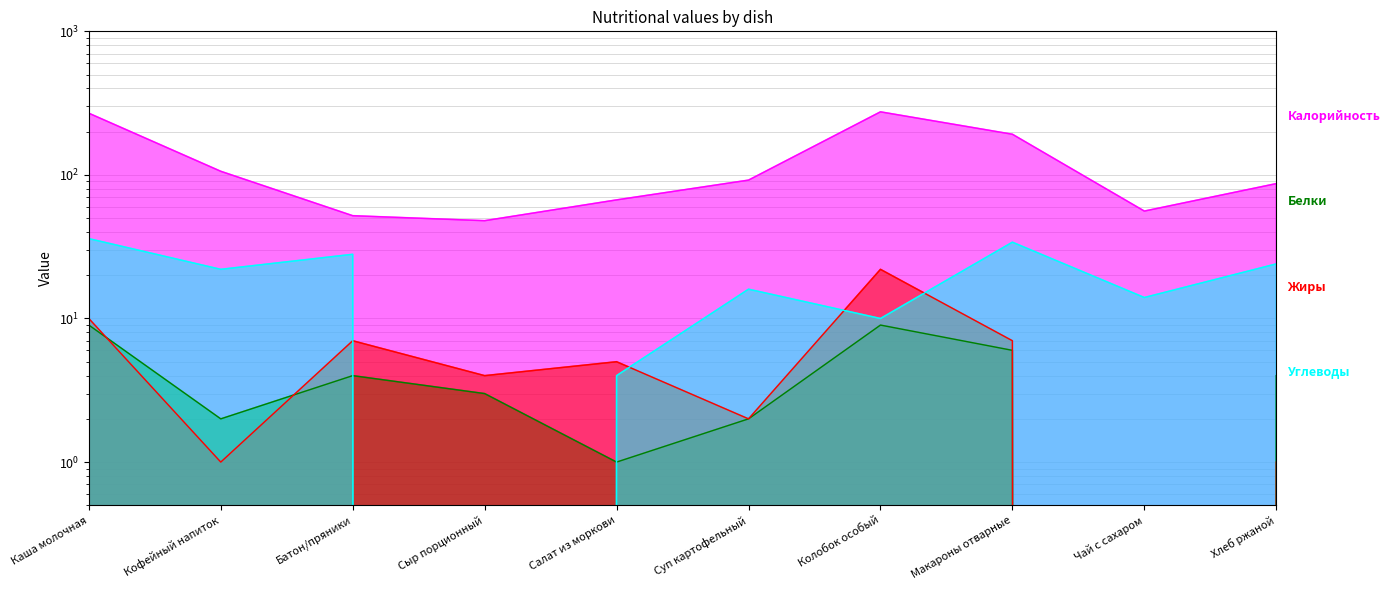

List the labels in order of Белки value, smallest first.

Чай с сахаром, Салат из моркови, Кофейный напиток, Суп картофельный, Сыр порционный, Батон/пряники, Хлеб ржаной, Макароны отварные, Каша молочная, Колобок особый